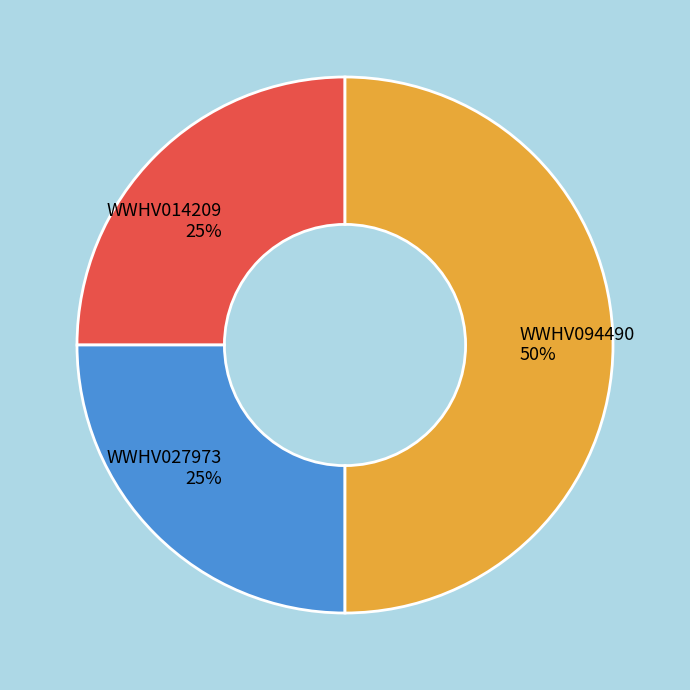

Is it true that WWHV094490 50% is 50% of the pie?

True